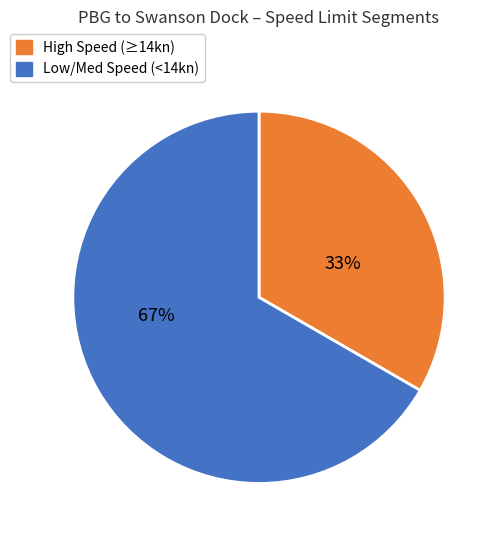

Is there a majority slice in this chart?

Yes